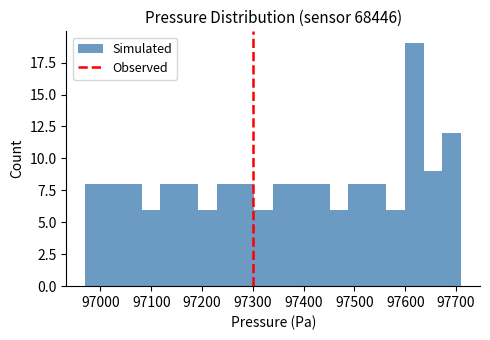

Around what value on the x-axis is the tallest bar? Give the approximate position of its centre, as read against the axis.

97620